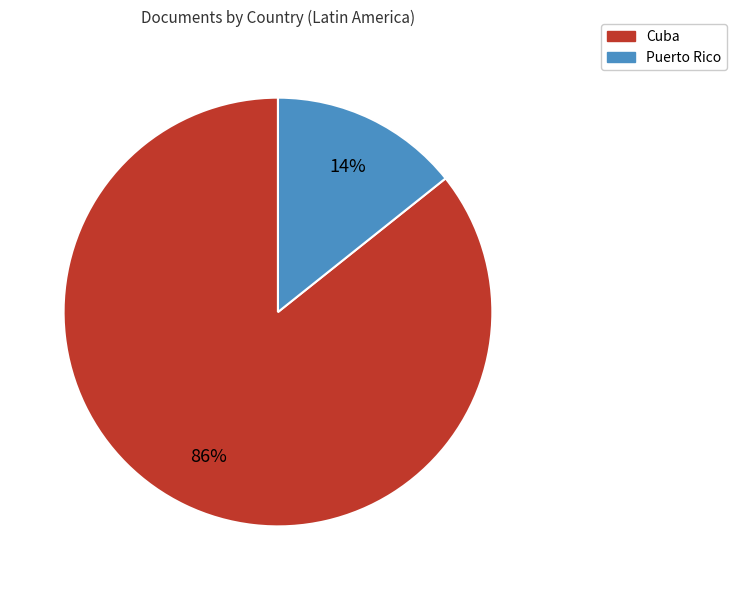

To the nearest percent, what is the combined percentage of Cuba and Puerto Rico?

100%